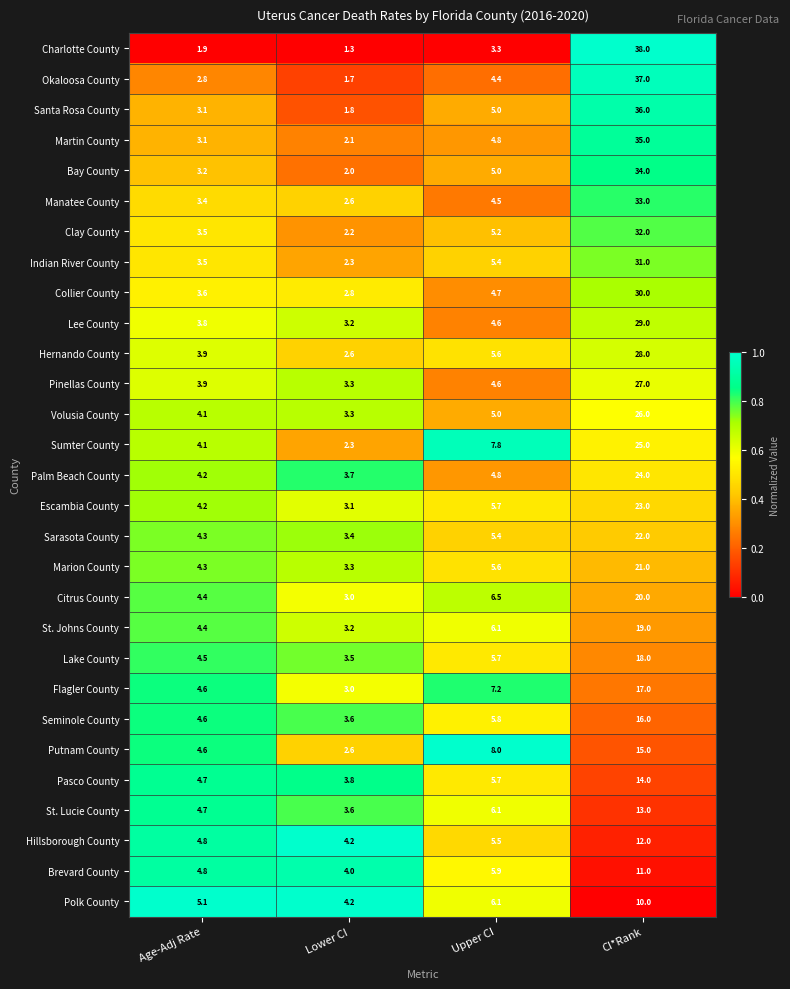

What is the minimum value for Marion County?

3.3